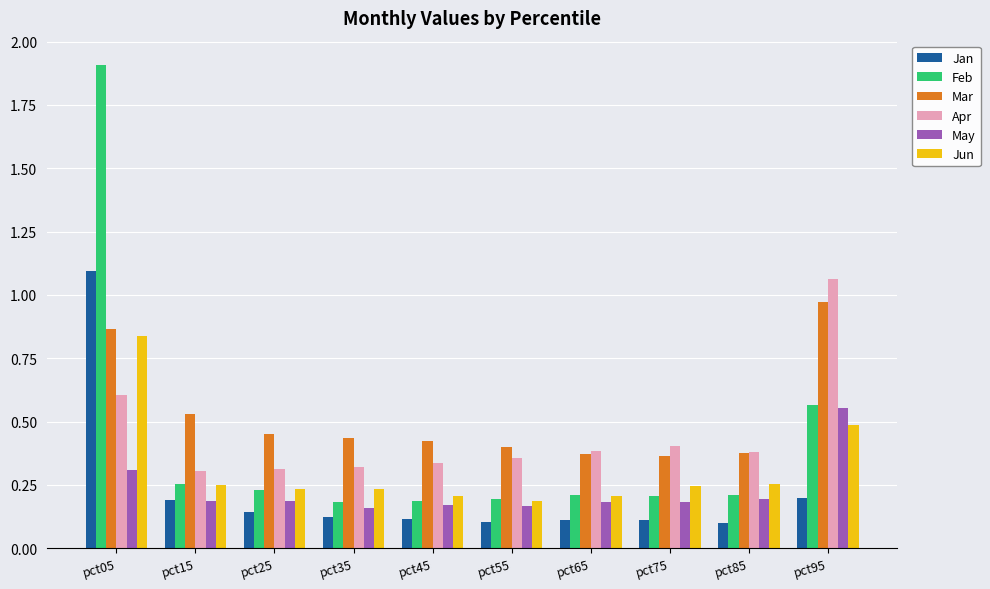

At how many categories does at least one series exceed 1?

2